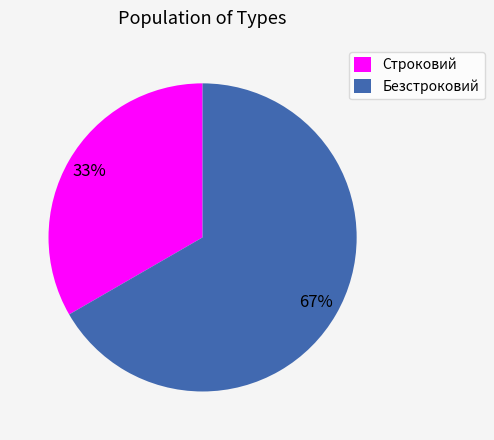

Which slice is the largest?

Безстроковий